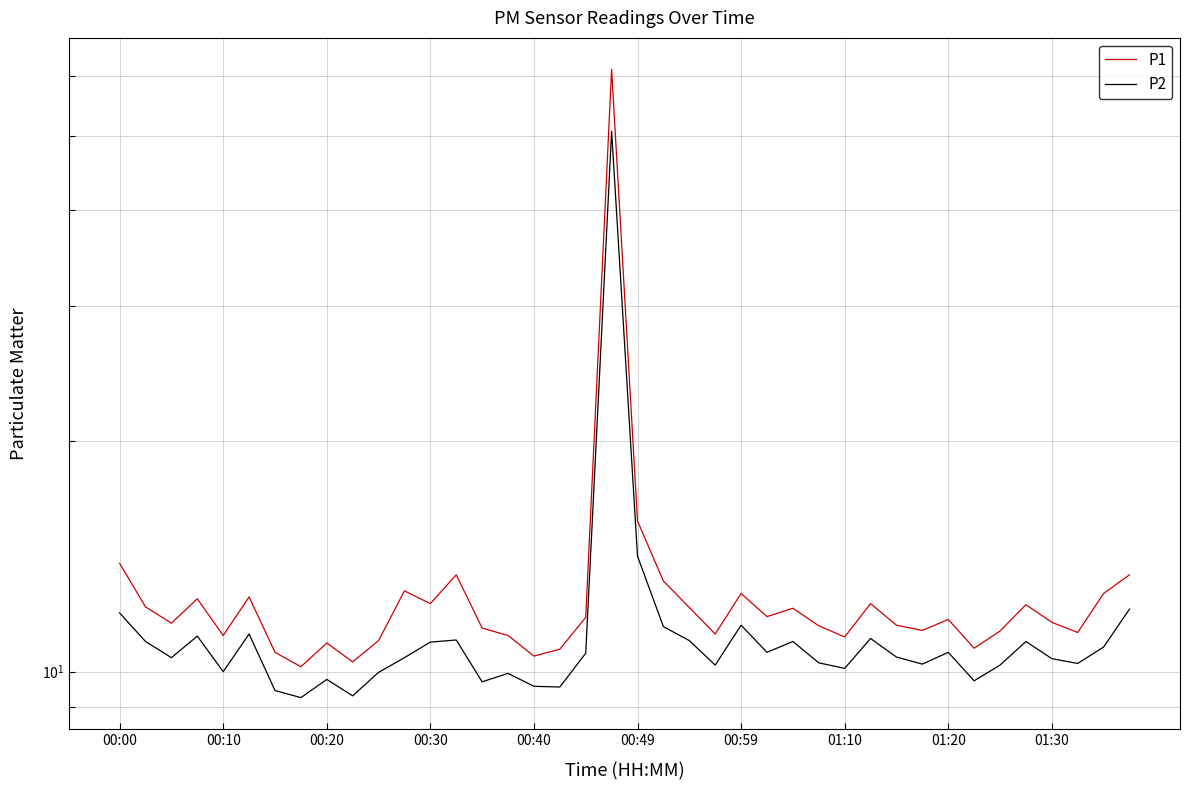

What is the value of the P1 point at the 28th from the left?

11.5